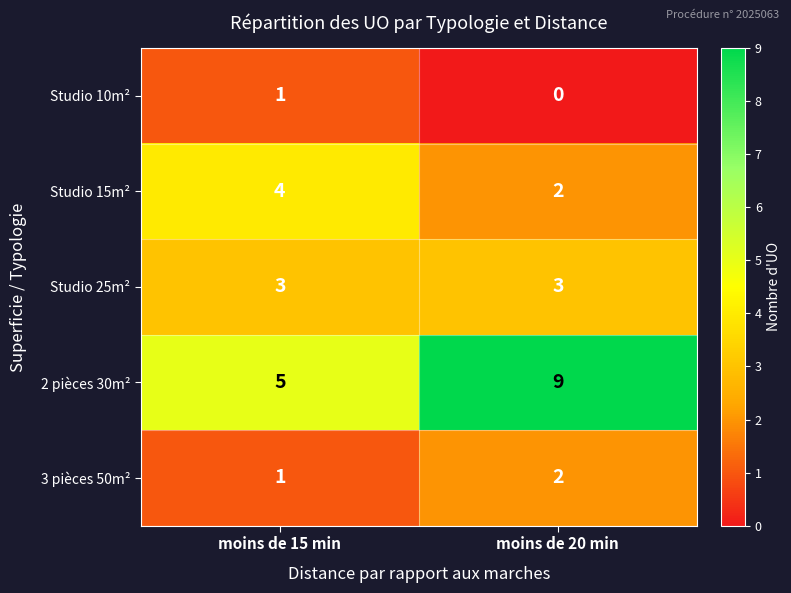

Reading left to right, transcribe all the data shown in this chart.

Studio 10m²: moins de 15 min=1	moins de 20 min=0
Studio 15m²: moins de 15 min=4	moins de 20 min=2
Studio 25m²: moins de 15 min=3	moins de 20 min=3
2 pièces 30m²: moins de 15 min=5	moins de 20 min=9
3 pièces 50m²: moins de 15 min=1	moins de 20 min=2